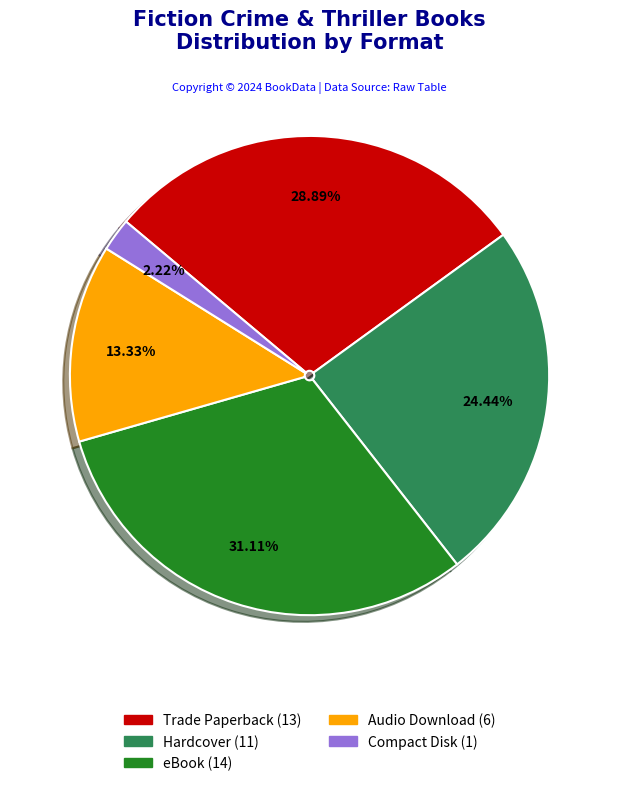

To the nearest percent, what portion does Compact Disk represent?

2%